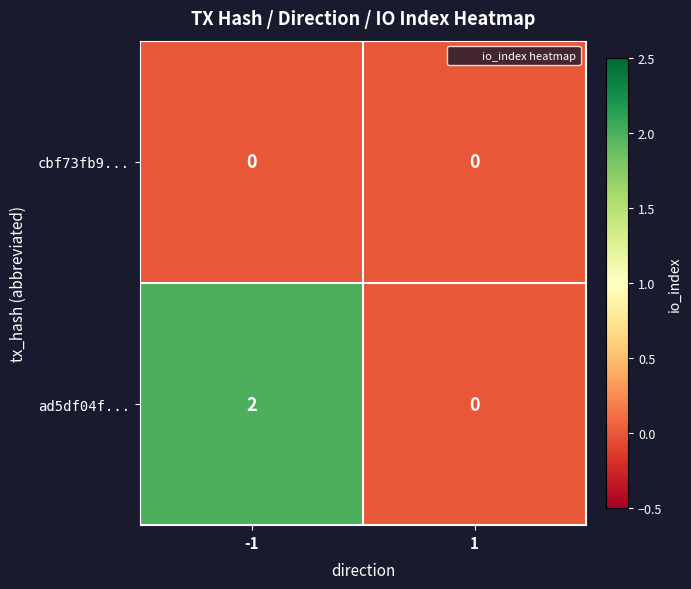

Rank the series at -1 from highest to lowest value.

ad5df04f..., cbf73fb9...